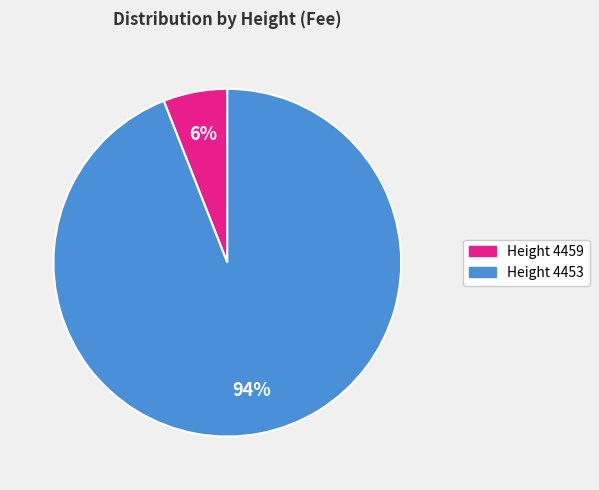

To the nearest percent, what is the difference between the largest and smallest slice percentages?

88%